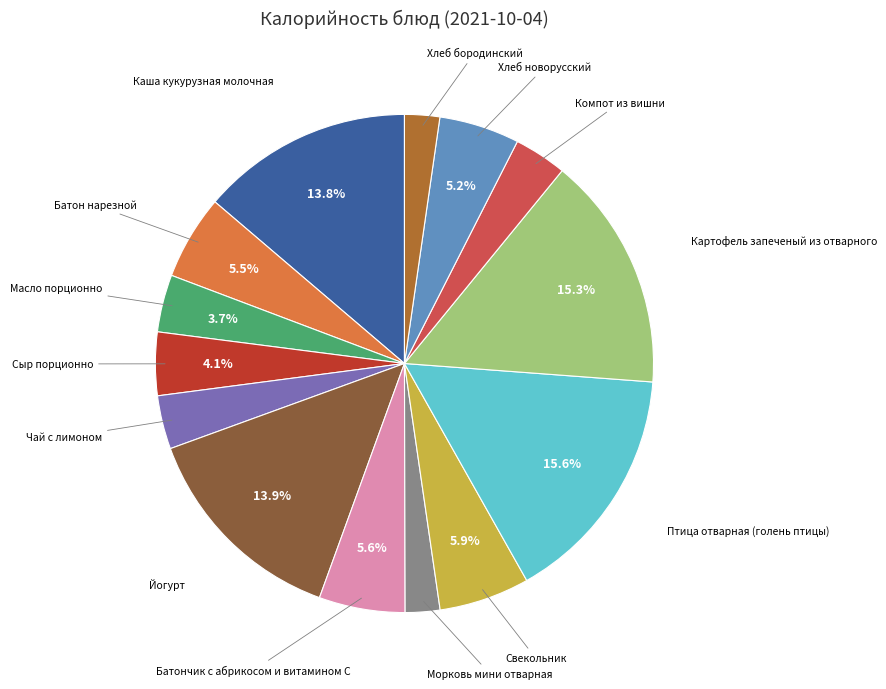

Is there a majority slice in this chart?

No